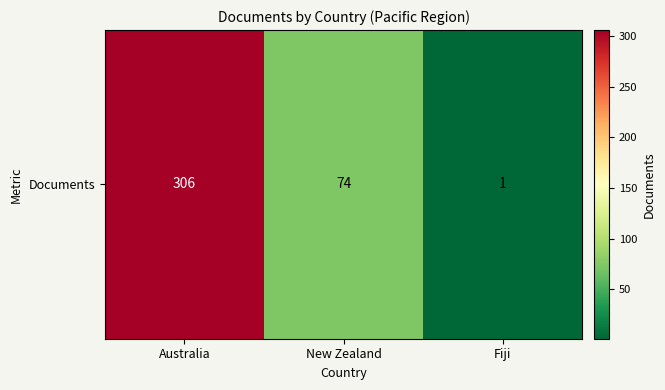

List the labels in order of value, largest first.

Australia, New Zealand, Fiji